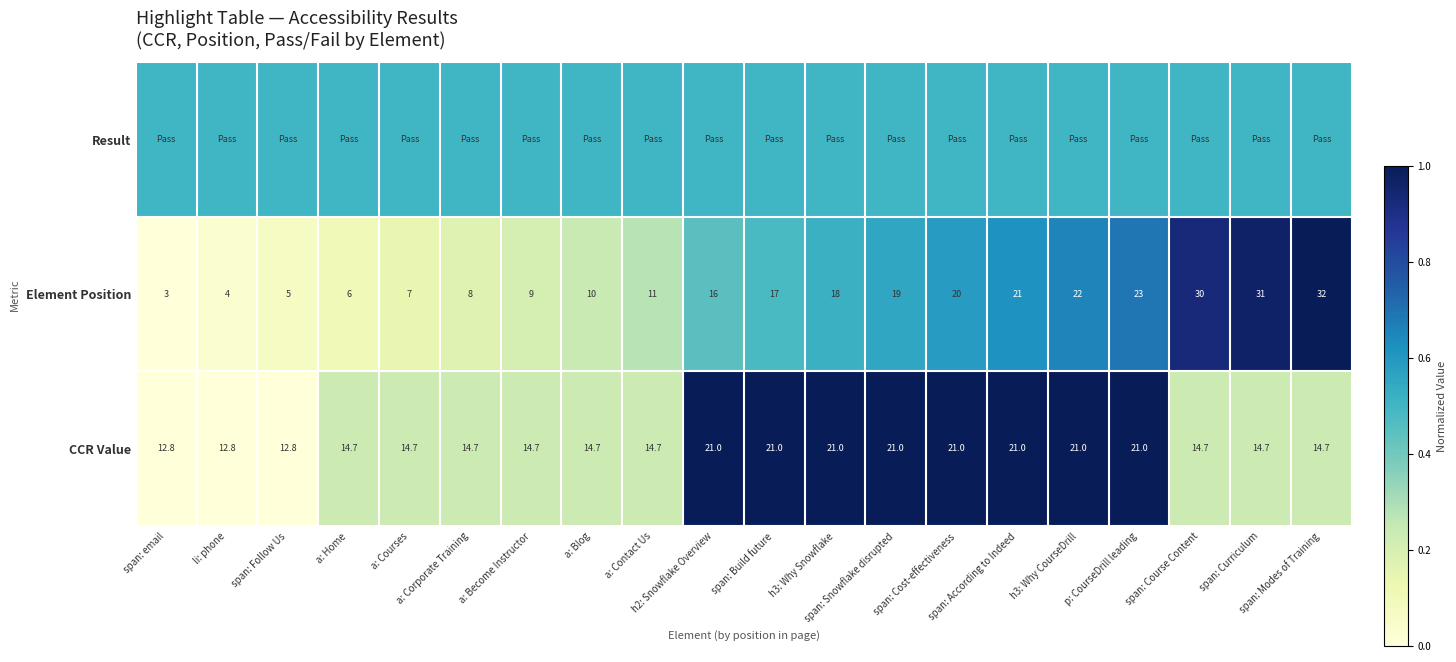

What is the difference between the maximum and minimum values in the Element Position series?

29.0